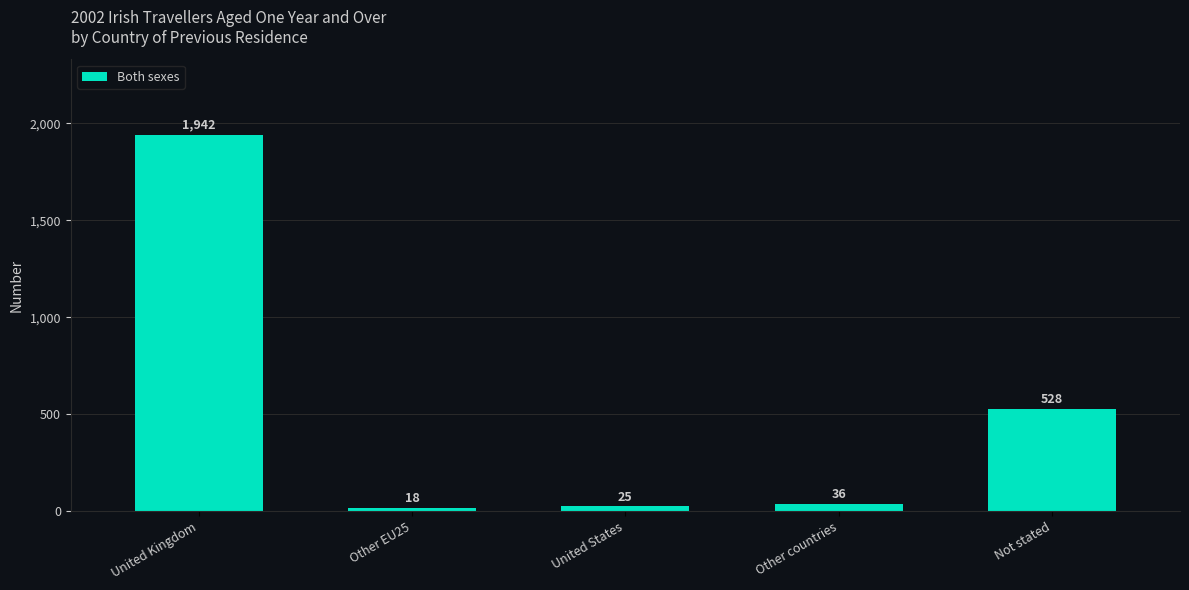

What is the label of the 2nd bar from the left?

Other EU25